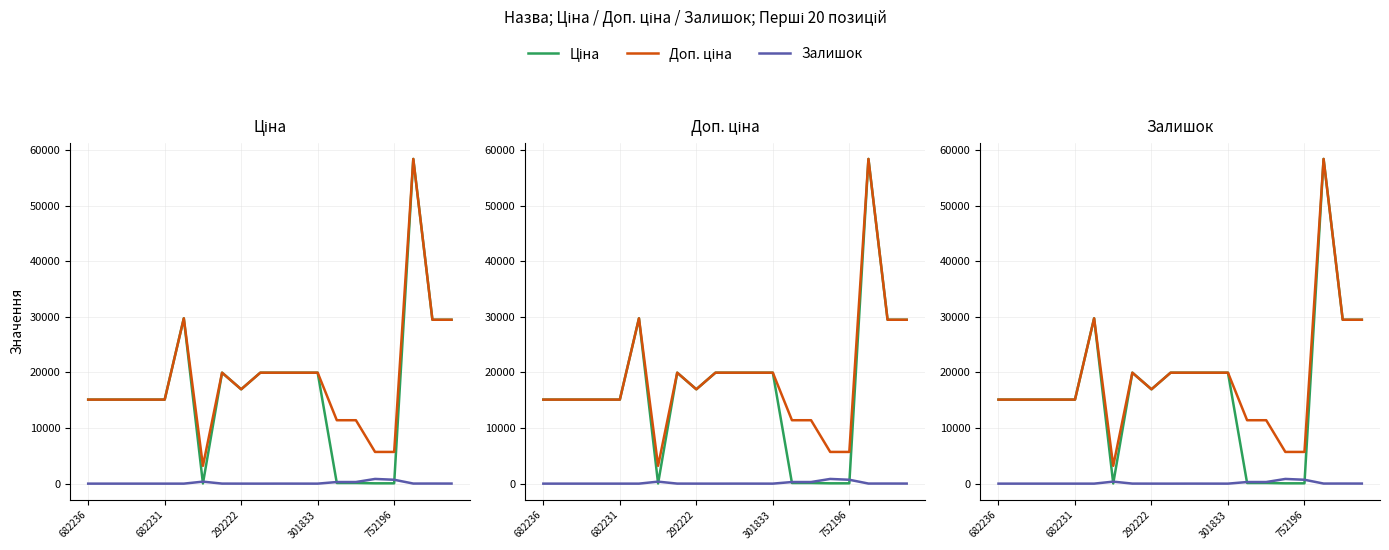

What is the greatest value displayed?

58426.5